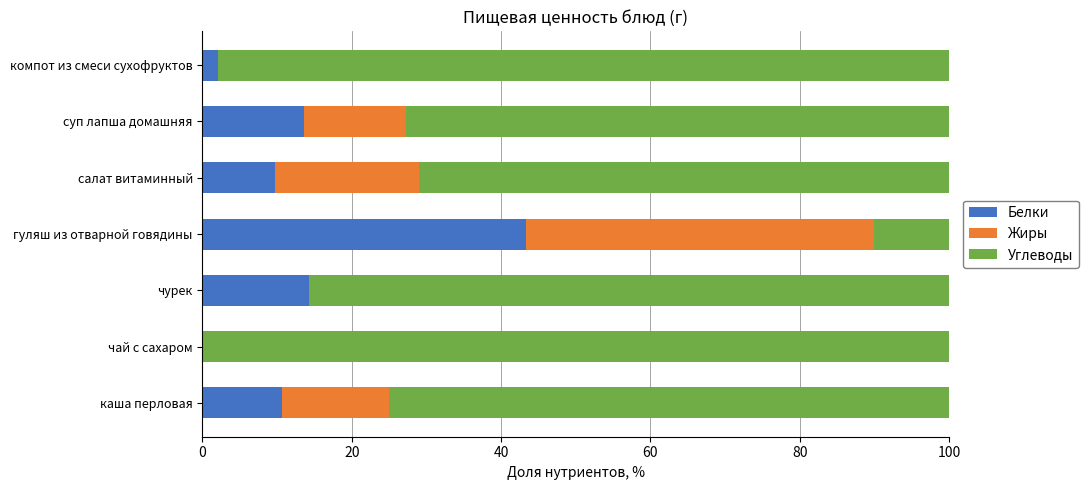

At which label does Белки reach its peak?

гуляш из отварной говядины